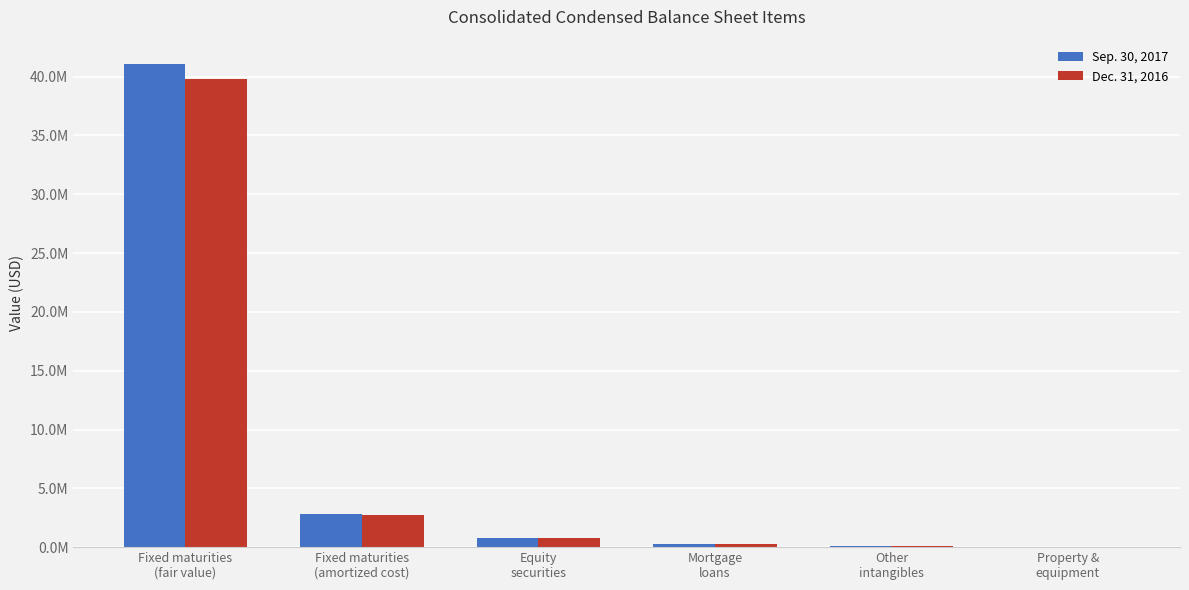

Which series changed the most between Fixed maturities
(fair value) and Property &
equipment?

Sep. 30, 2017